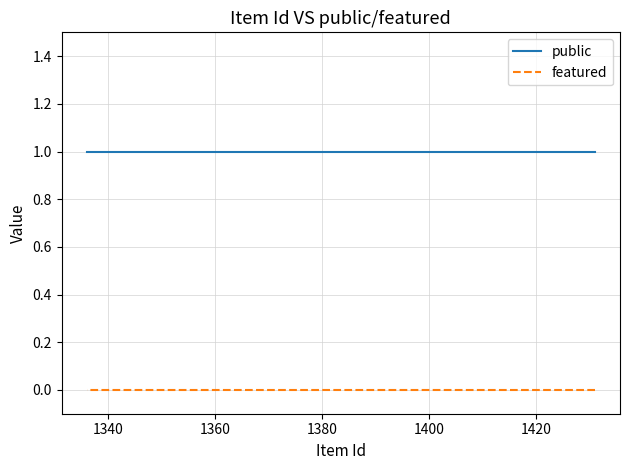

What is the value of the public point at the 4th from the left?

1